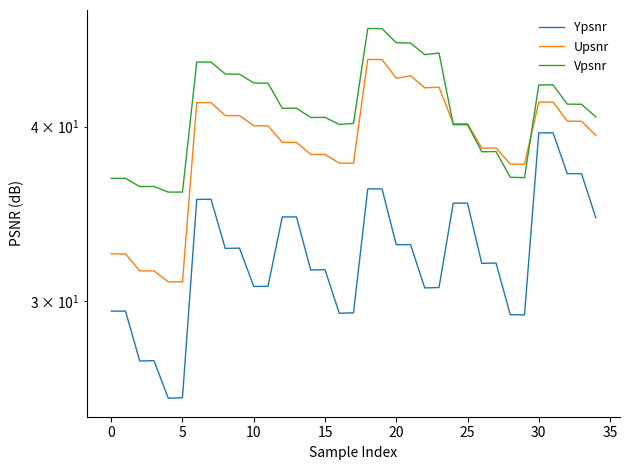

Which label corresponds to the largest value in the chart?

18